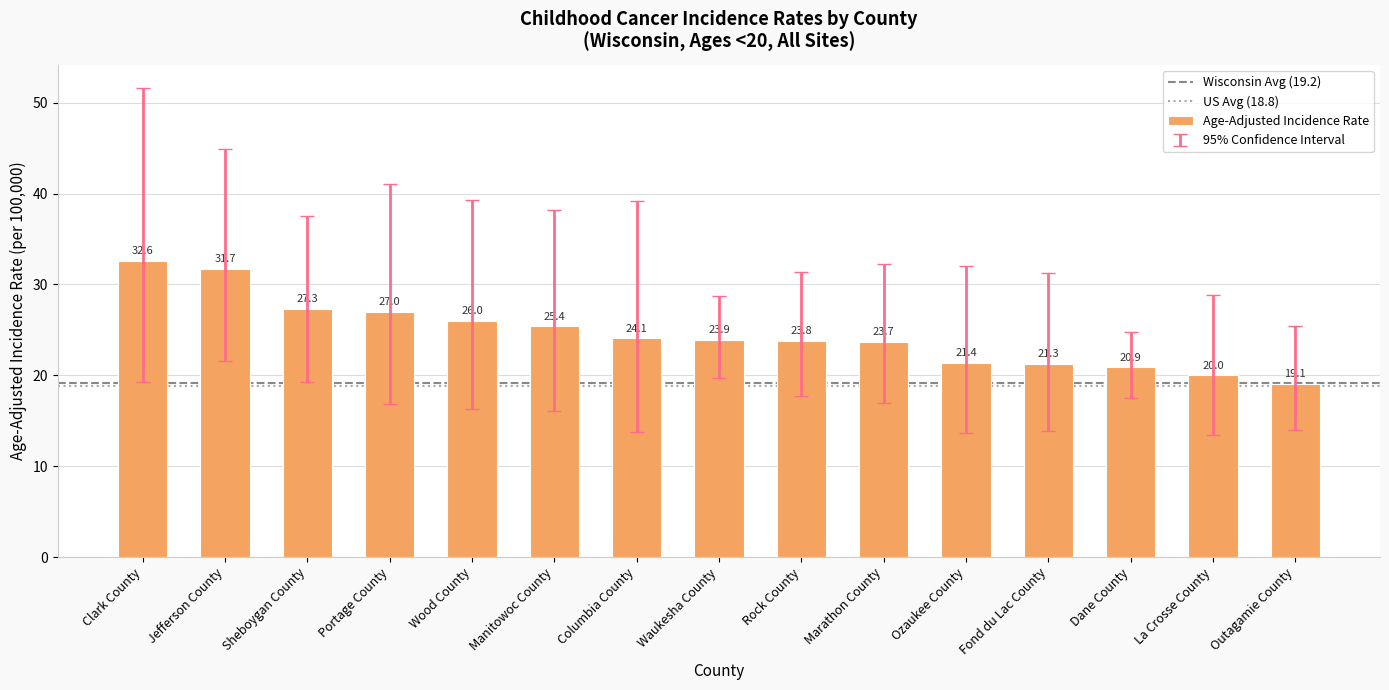

The value at Fond du Lac County is 21.3. True or false?

True